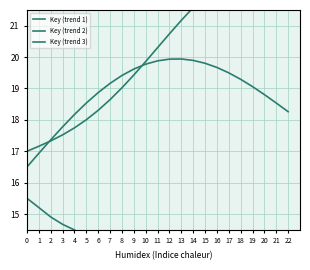

What is the sum of the Key (trend 1) values at 12 and 21?

21.7